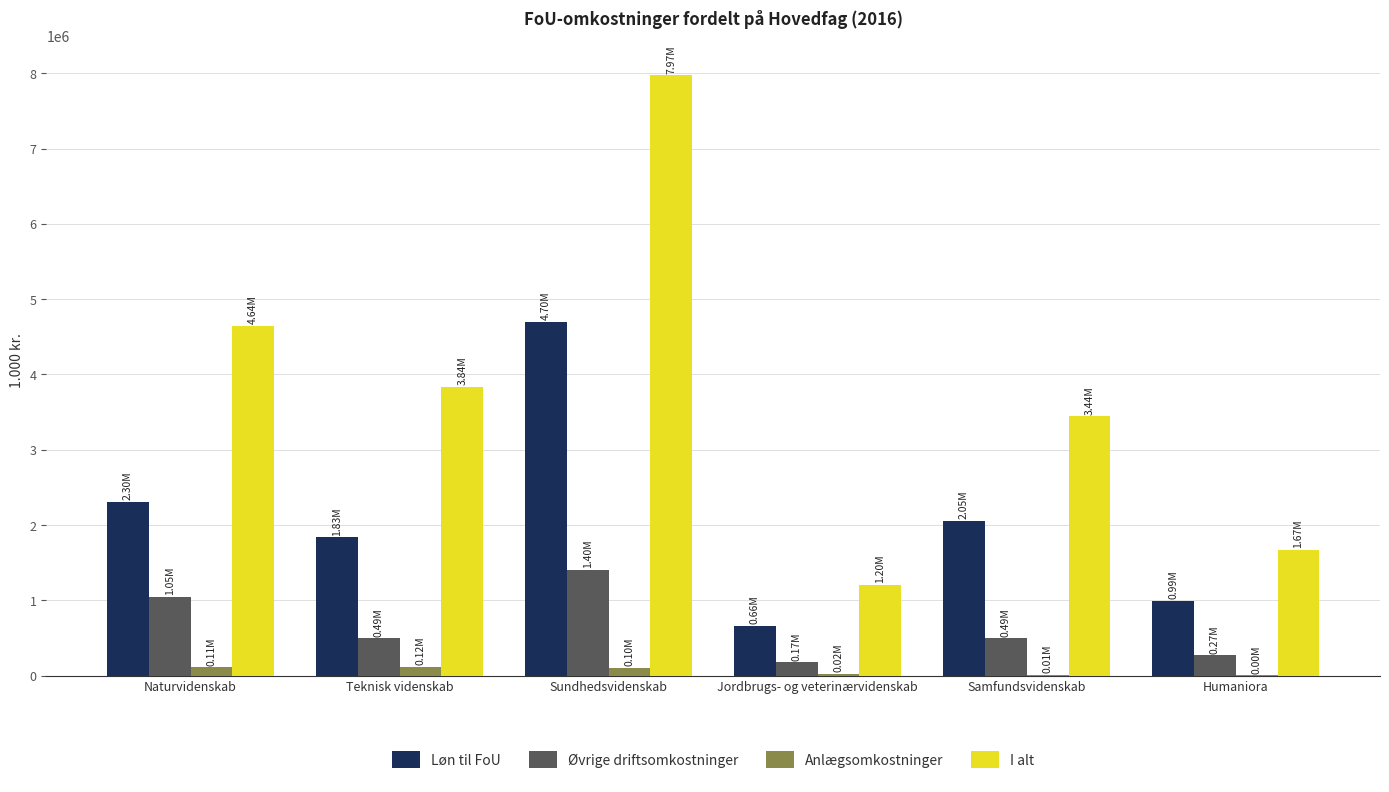

Between Teknisk videnskab and Sundhedsvidenskab, which series saw the biggest shift?

I alt